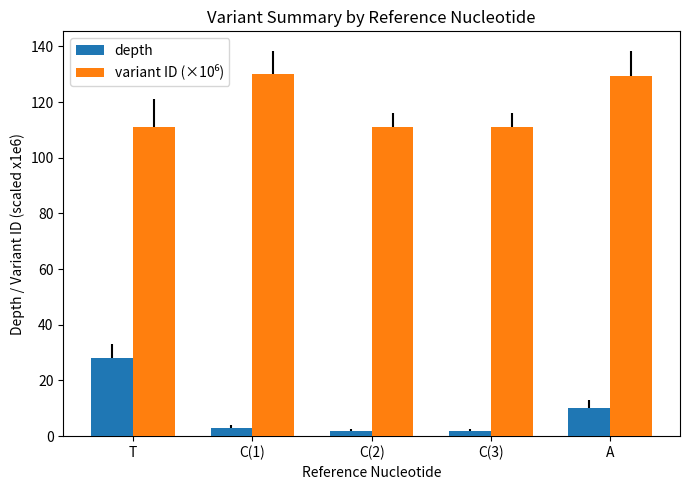

What is the highest value of the depth series?

28.0